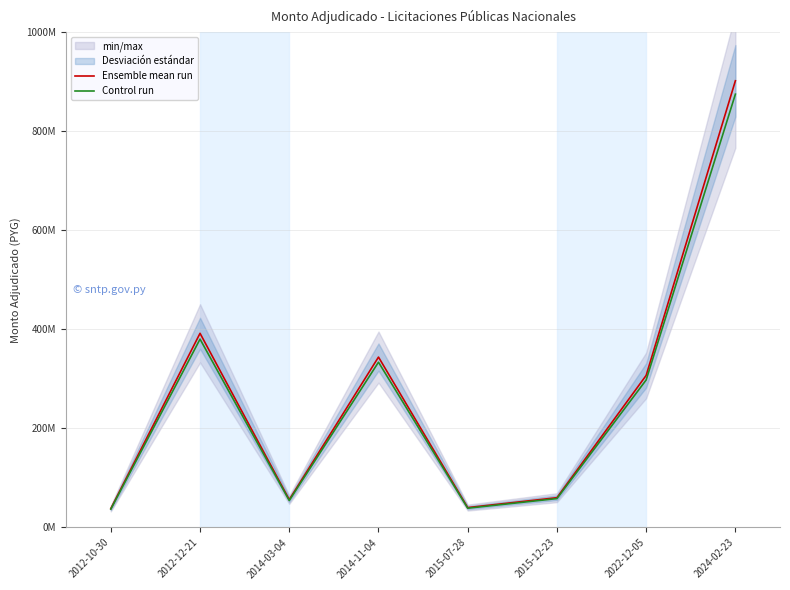

At which label does Ensemble mean run first exceed 307000000?

2012-12-21